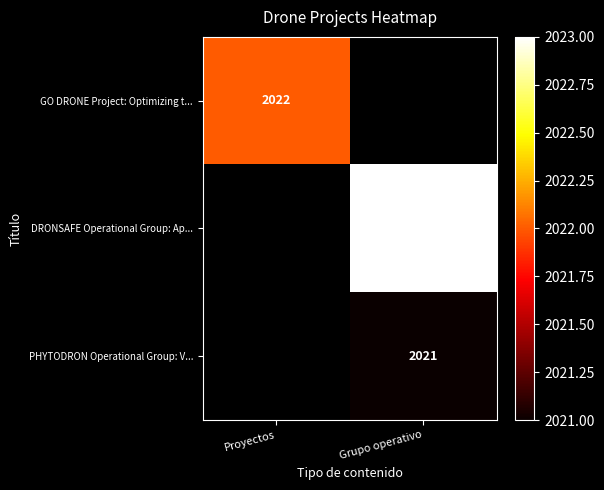

Is it true that PHYTODRON Operational Group: V... equals 801 at Grupo operativo?

False